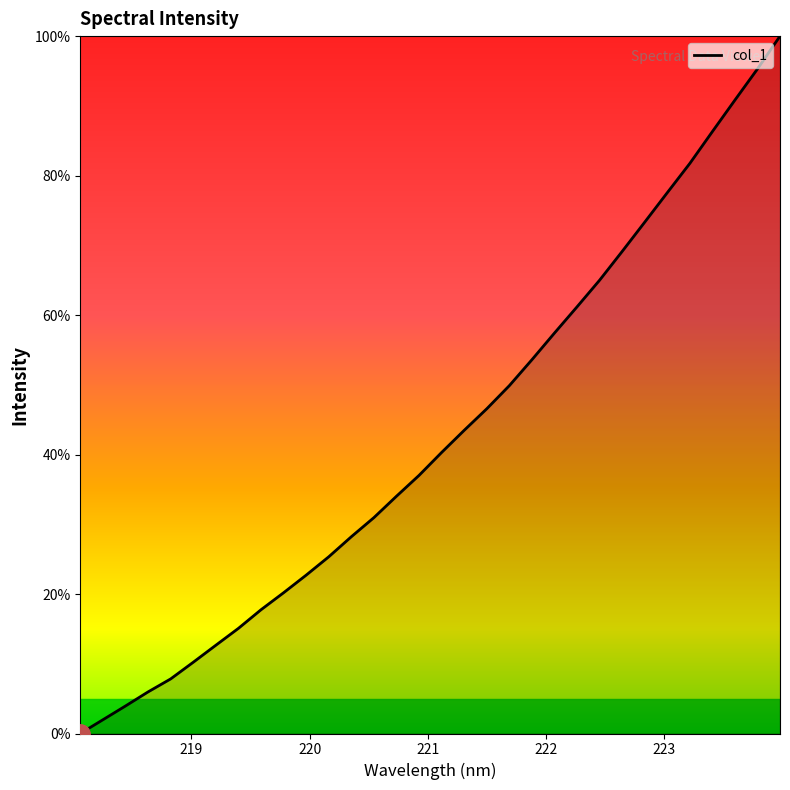

How many series are shown in this chart?

1